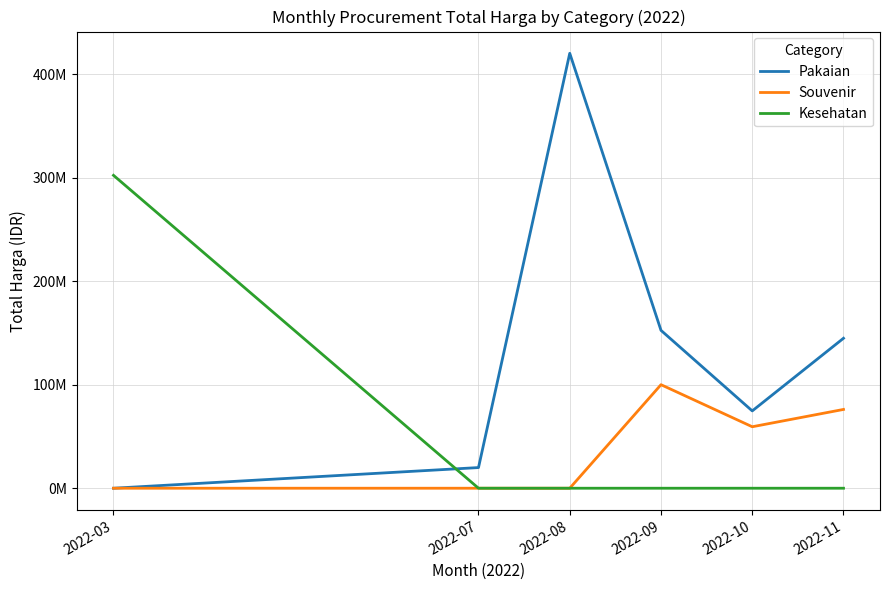

How many intersections are there between Pakaian and Kesehatan?

1